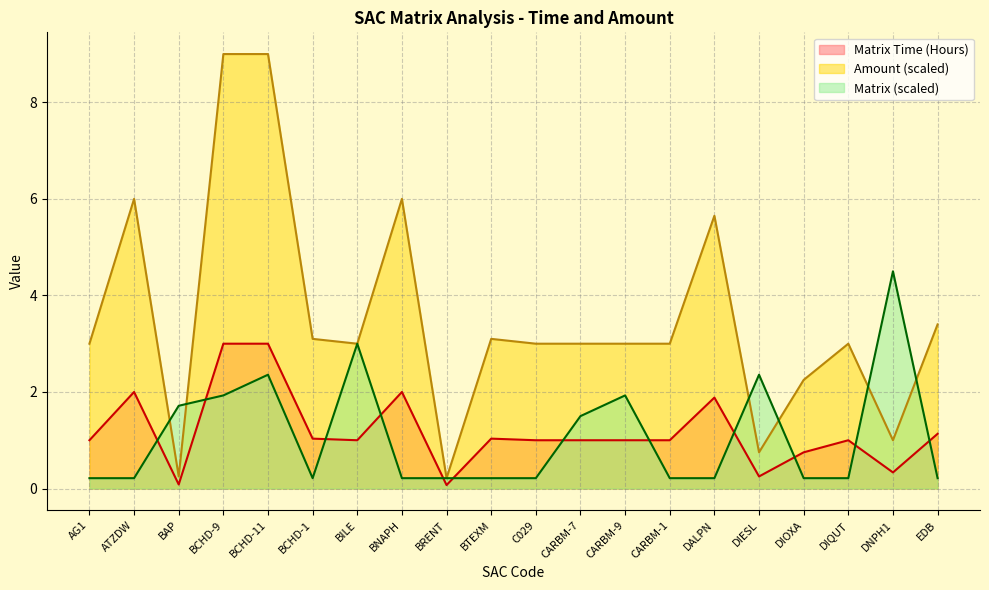

Which has a higher value, BCHD-9 or DIESL?

BCHD-9